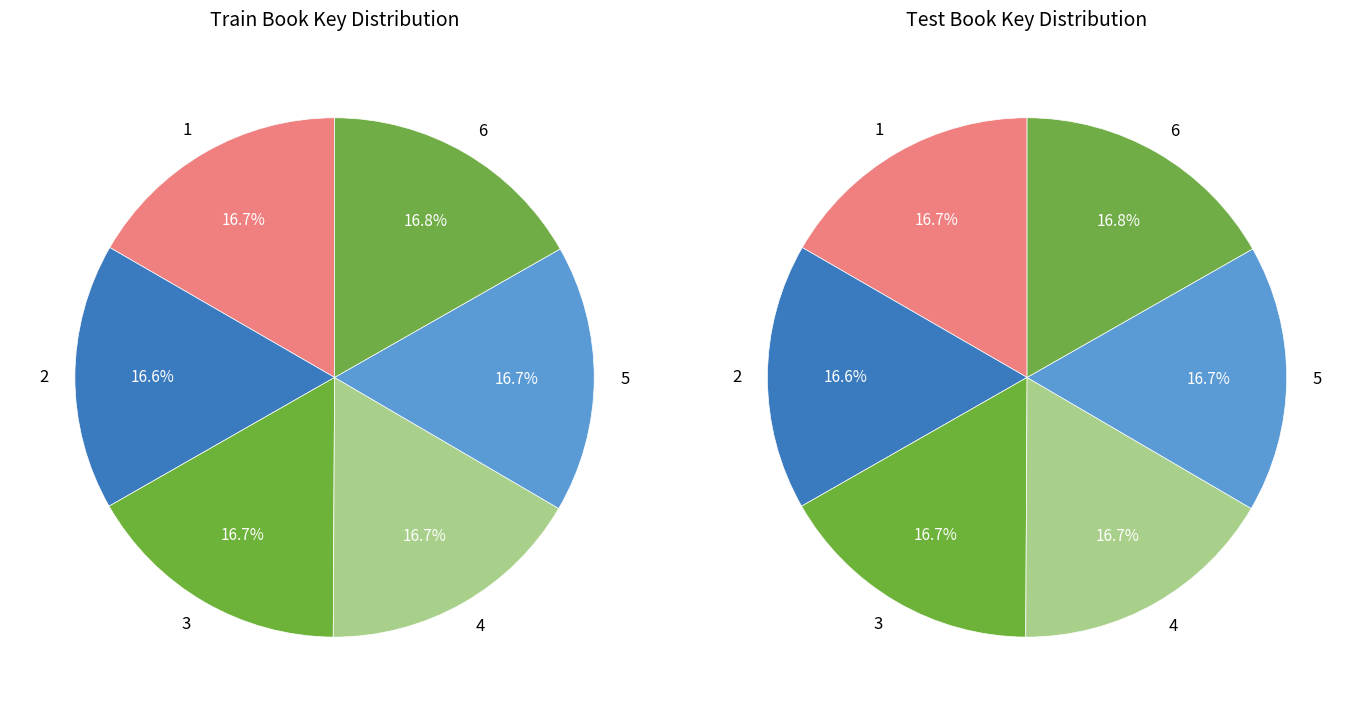

How many segments does this pie chart have?

6